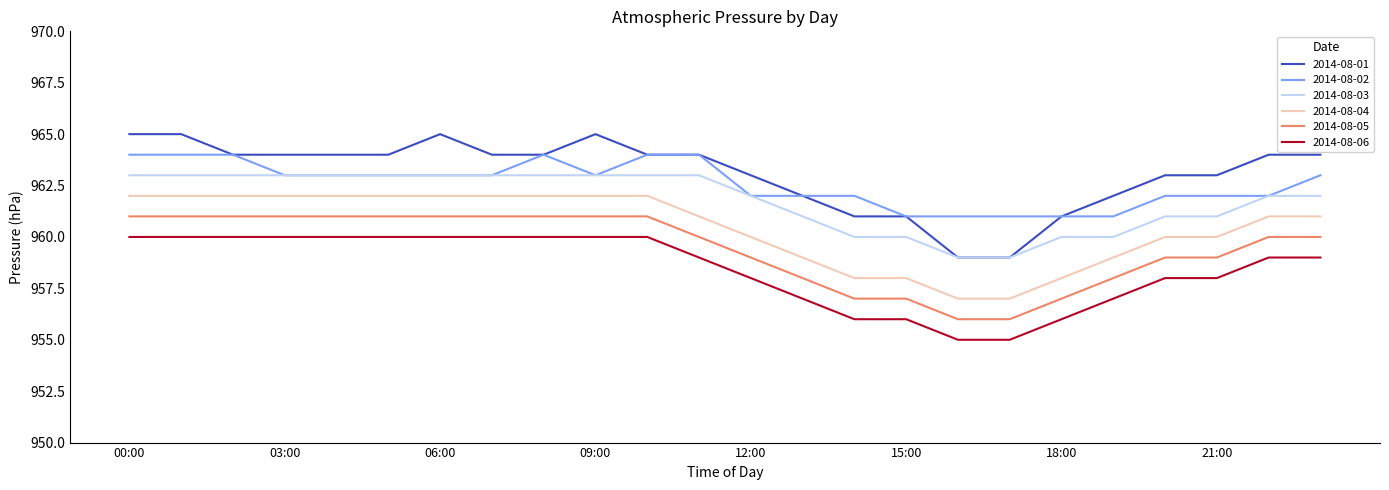

List the series in order of their peak value, highest first.

2014-08-01, 2014-08-02, 2014-08-03, 2014-08-04, 2014-08-05, 2014-08-06